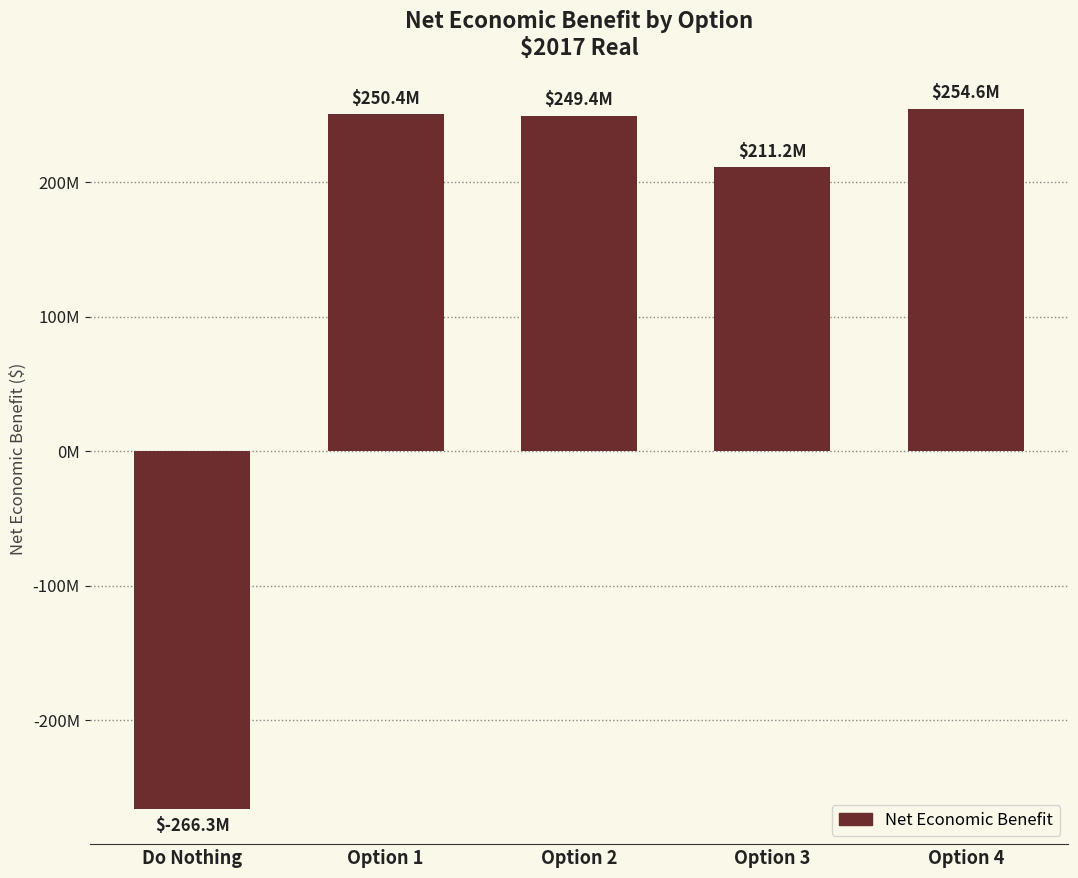

What is the sum of the values at Option 1 and Option 3?

461620303.5